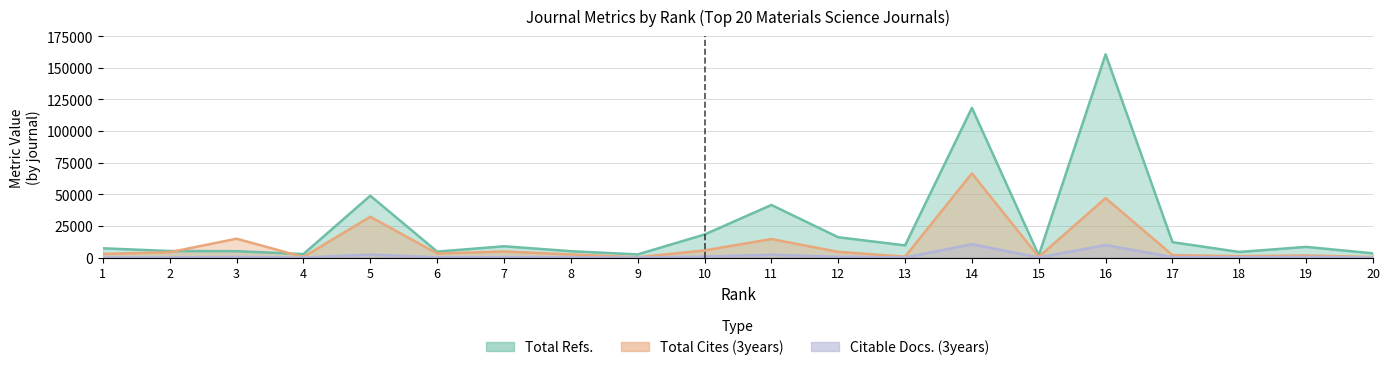

What is the smallest value displayed?

21